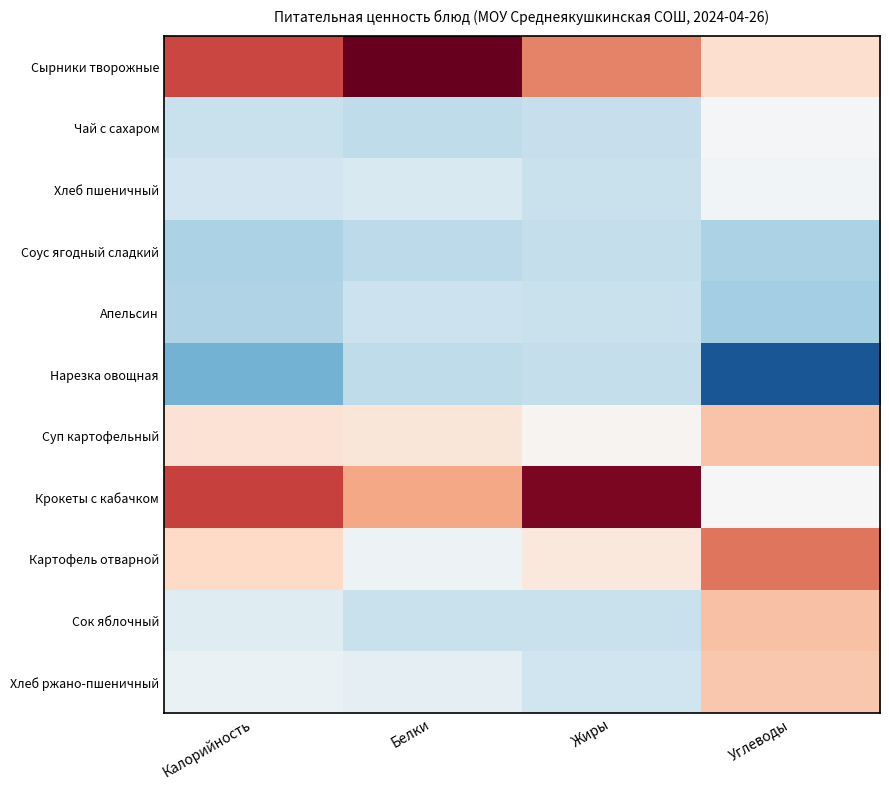

Between Белки and Жиры, which series saw the biggest shift?

Крокеты с кабачком